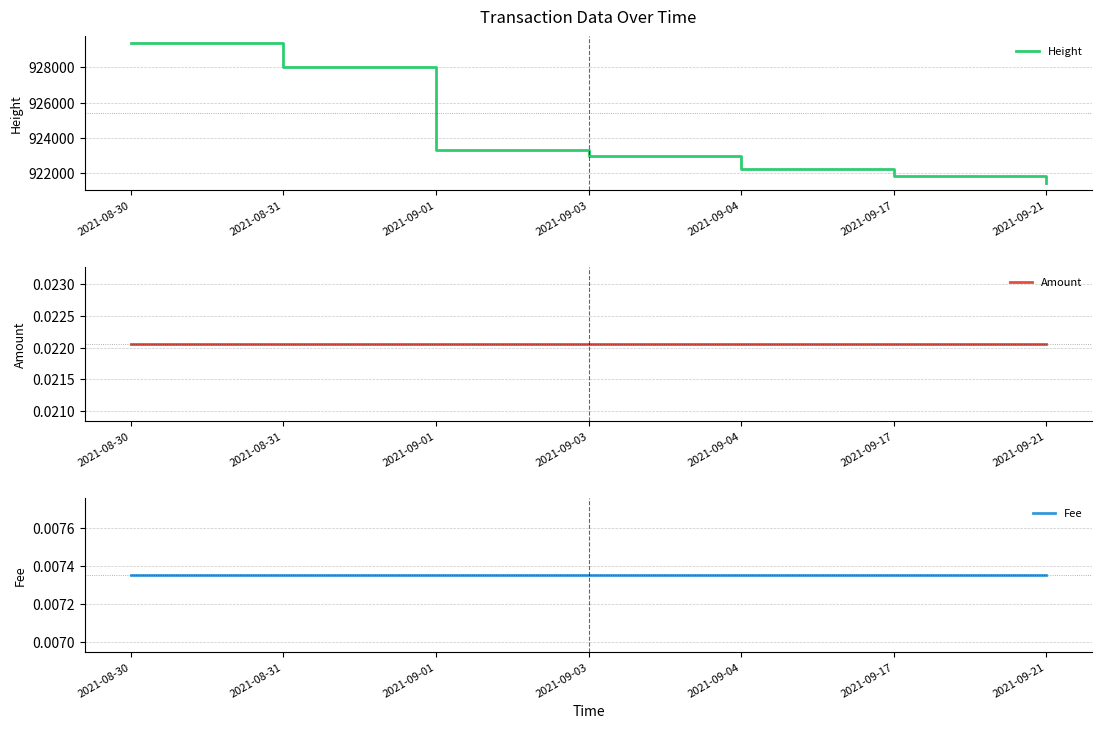

True or false: Height and Amount cross at least once.

False